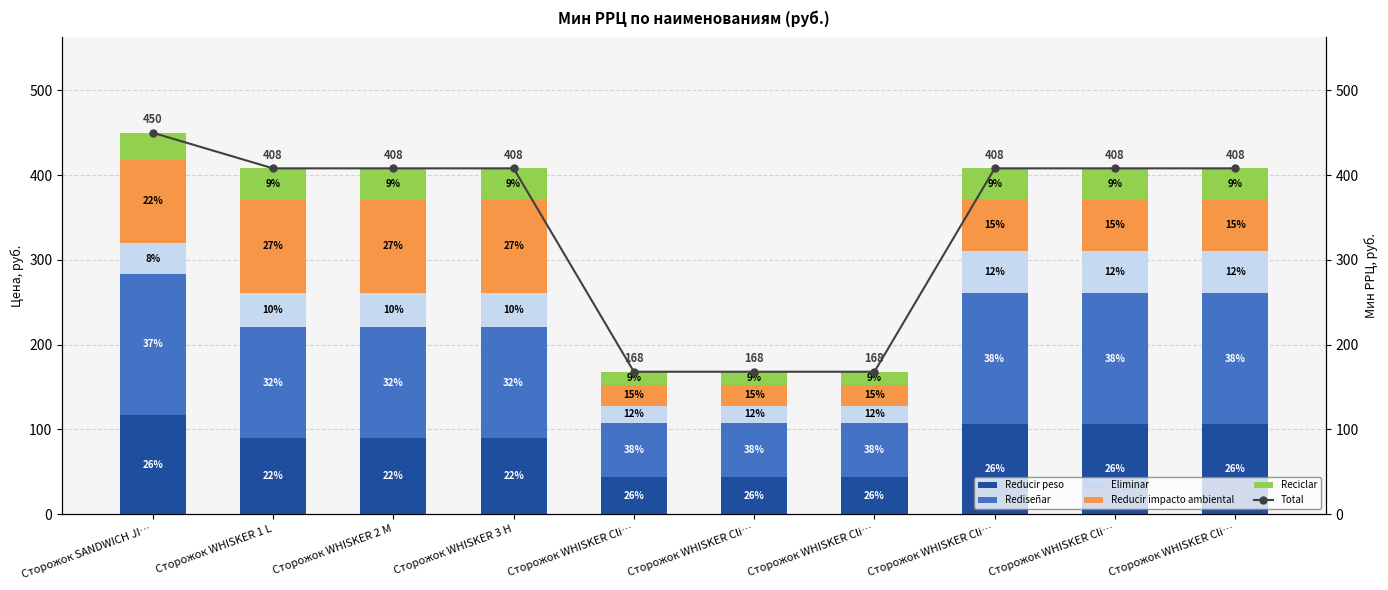

What is the label of the 10th bar from the right?

Сторожок SANDWICH JI…